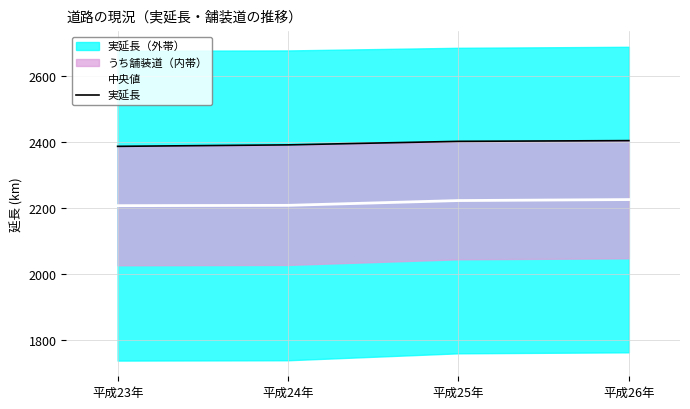

Which label corresponds to the largest value in the chart?

平成26年